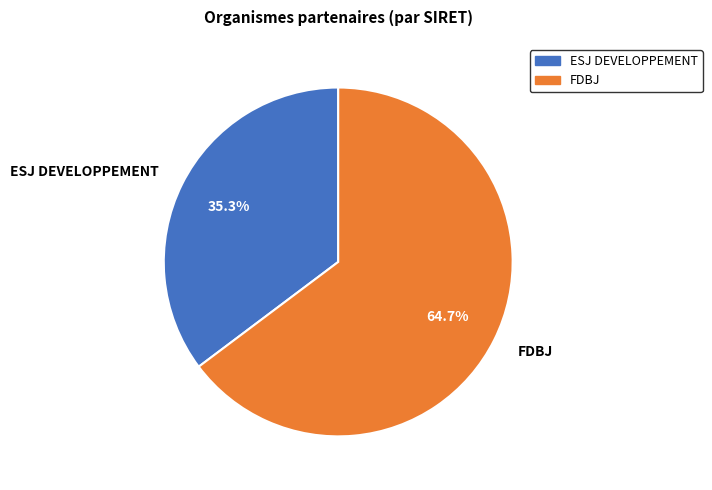

Which slice is the largest?

FDBJ